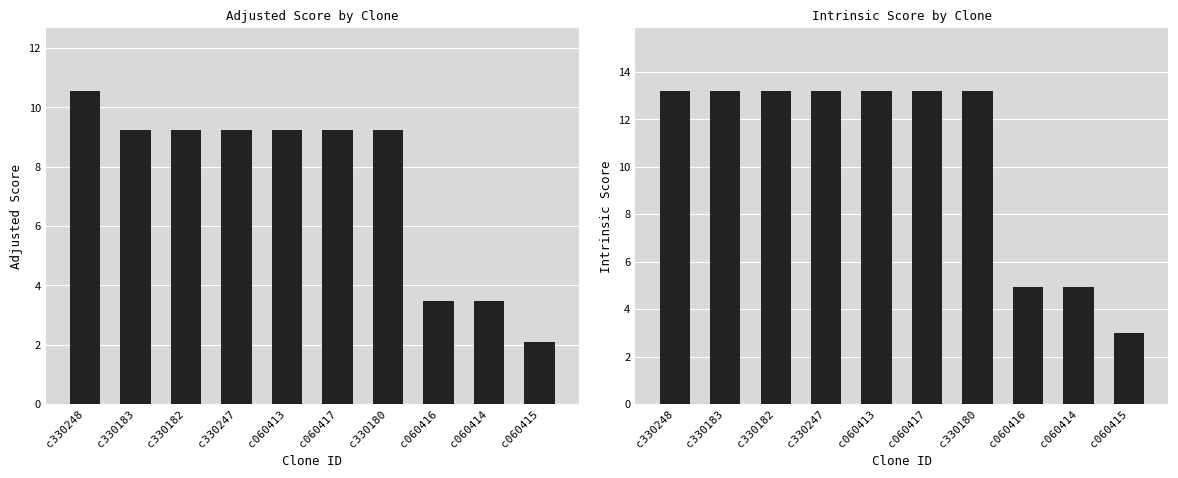

The value of Intrinsic Score at c330182 is 13.2. True or false?

True